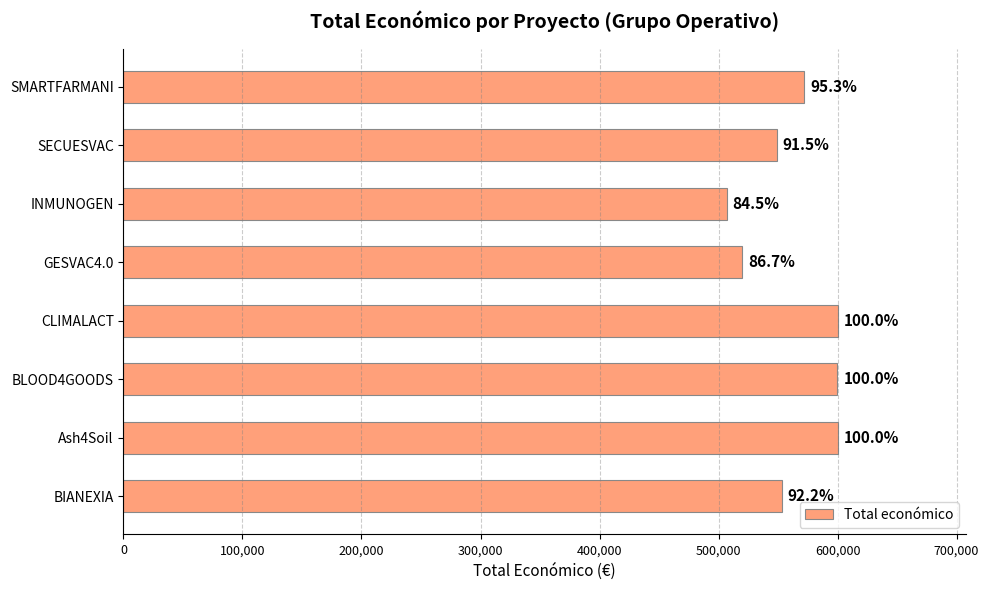

How many bars are there in total?

8